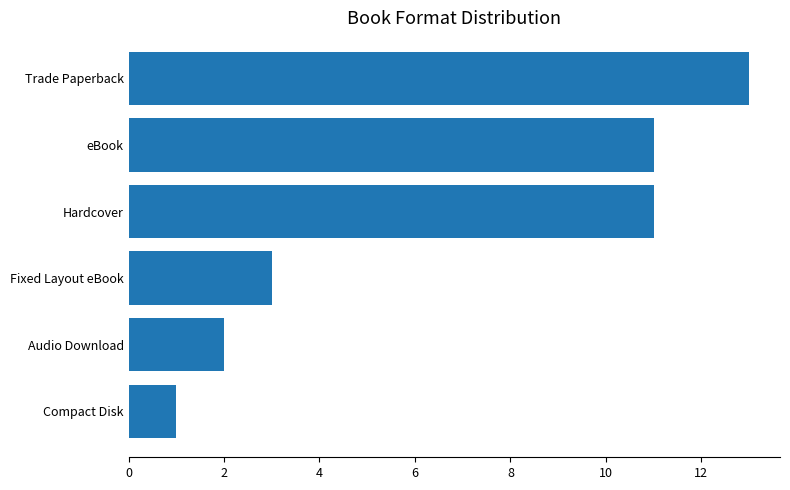

At which category does the chart reach its minimum across all series?

Compact Disk